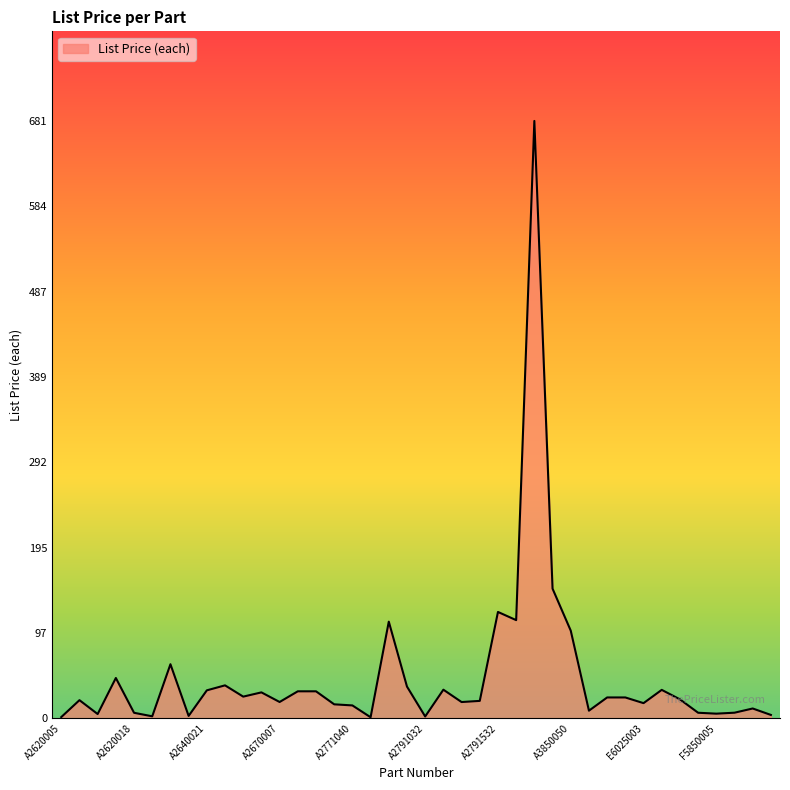

What is the greatest value displayed?

681.4